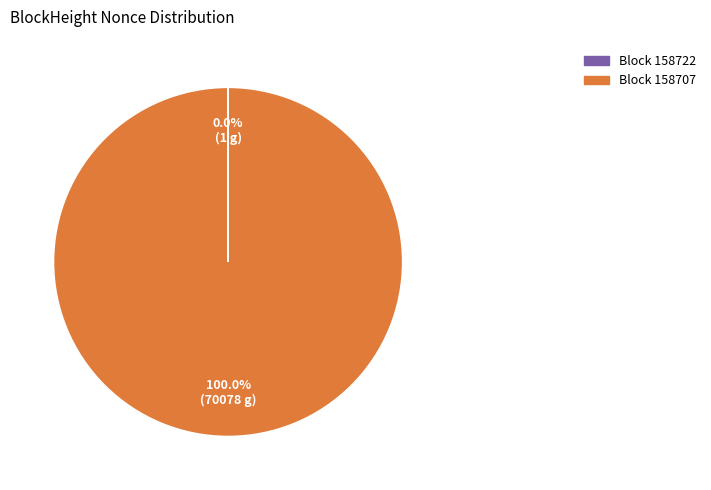

Does any single category account for the majority?

Yes